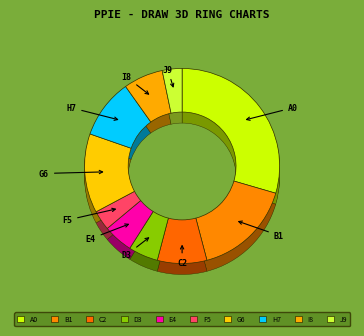

Count the number of slices in the pie.

10